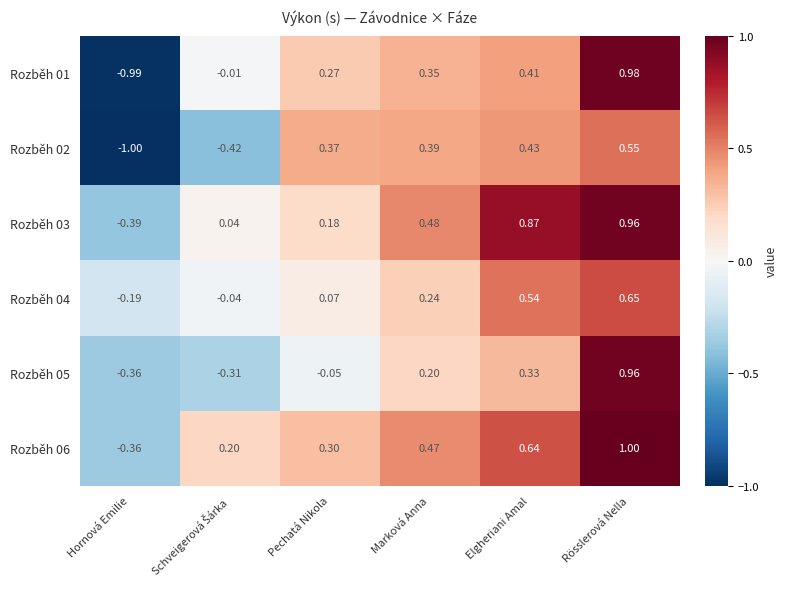

At which label is Rozběh 05 closest to 0?

Pechatá Nikola